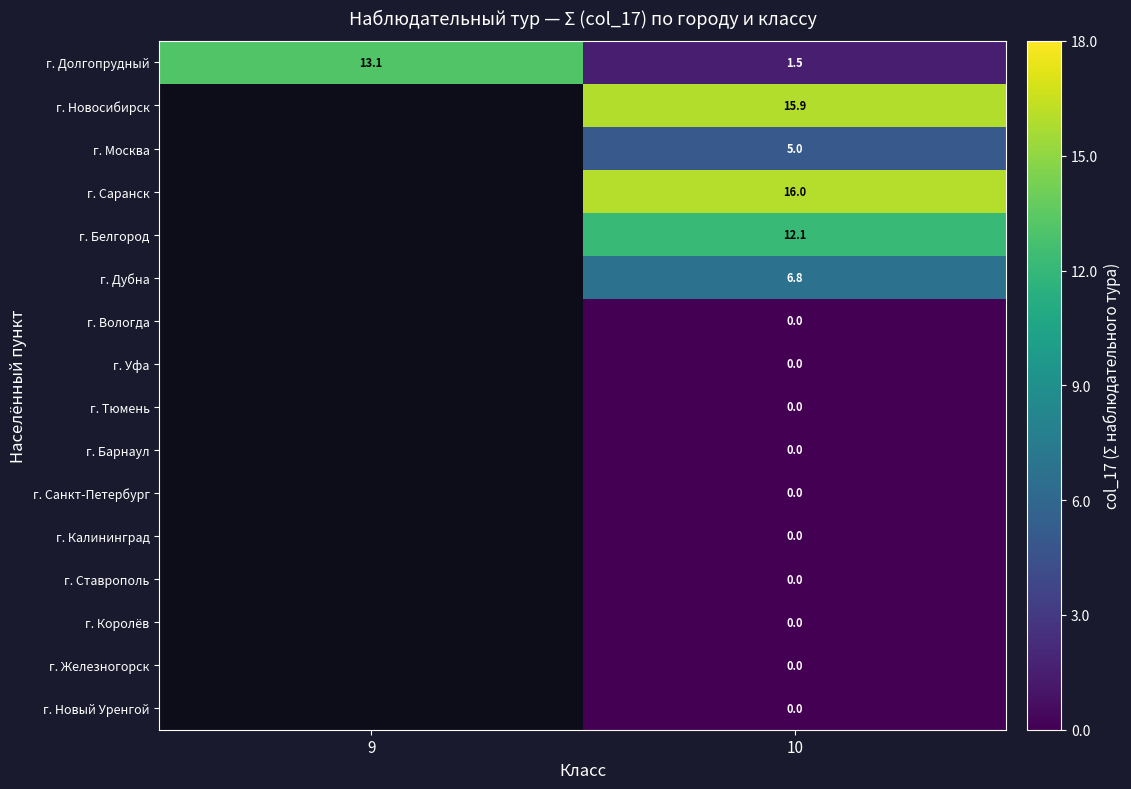

List the labels in order of г. Долгопрудный value, smallest first.

10, 9